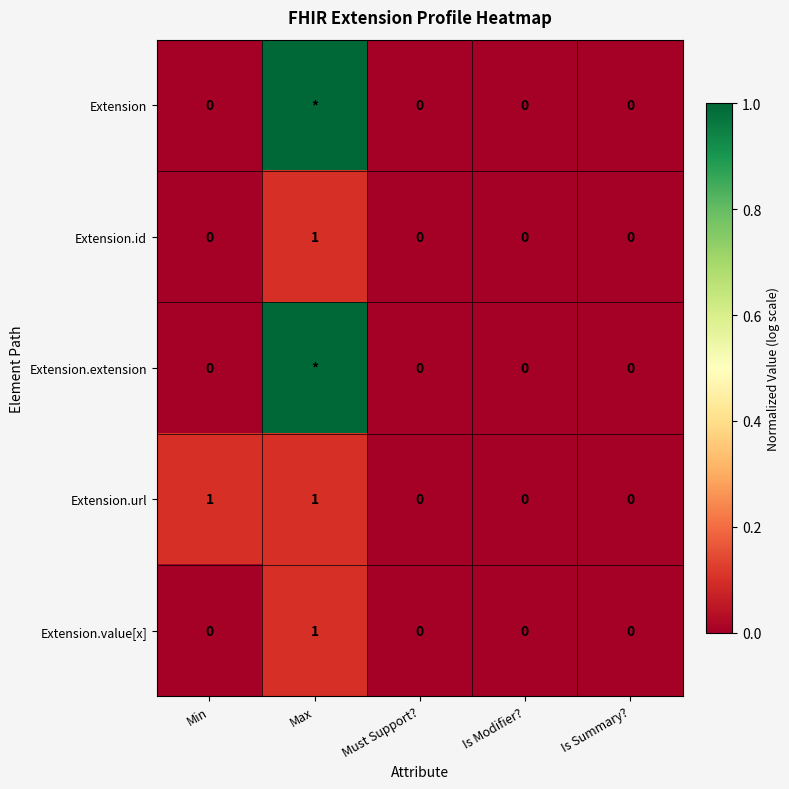

Is it true that Extension.url equals 1 at Is Modifier??

False